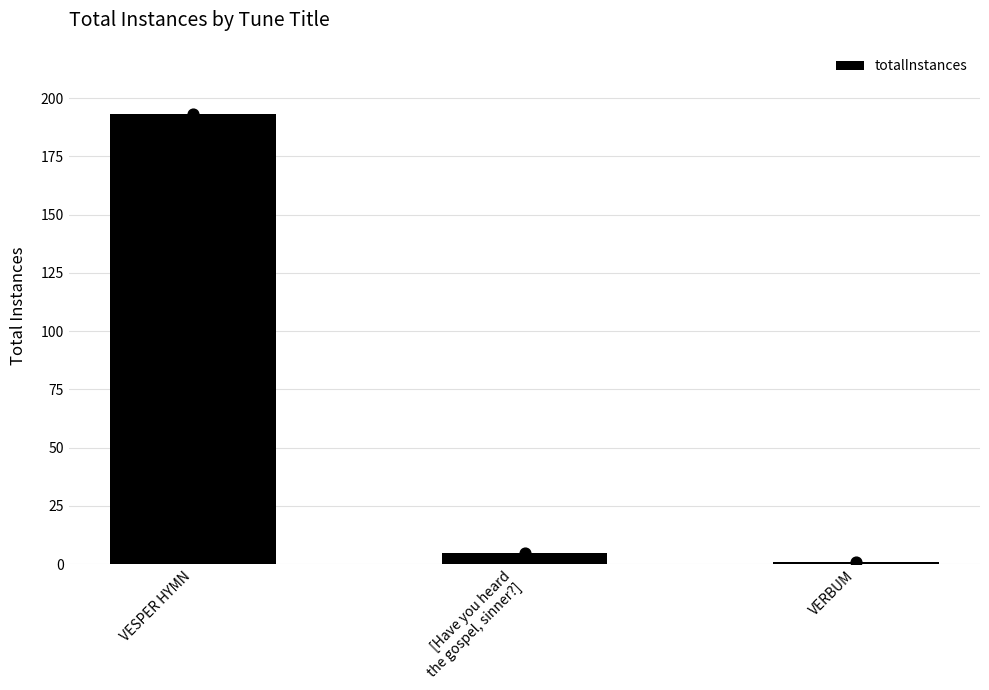

What is the change in value from VESPER HYMN to [Have you heard
the gospel, sinner?]?

-188